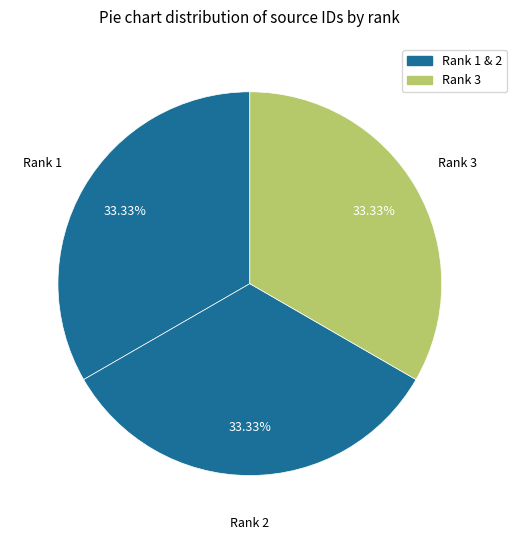

How many segments does this pie chart have?

3